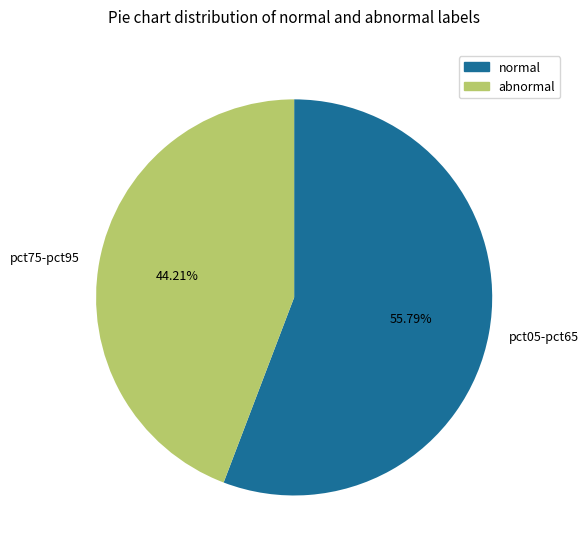

Which category has the biggest portion of the pie?

pct05-pct65